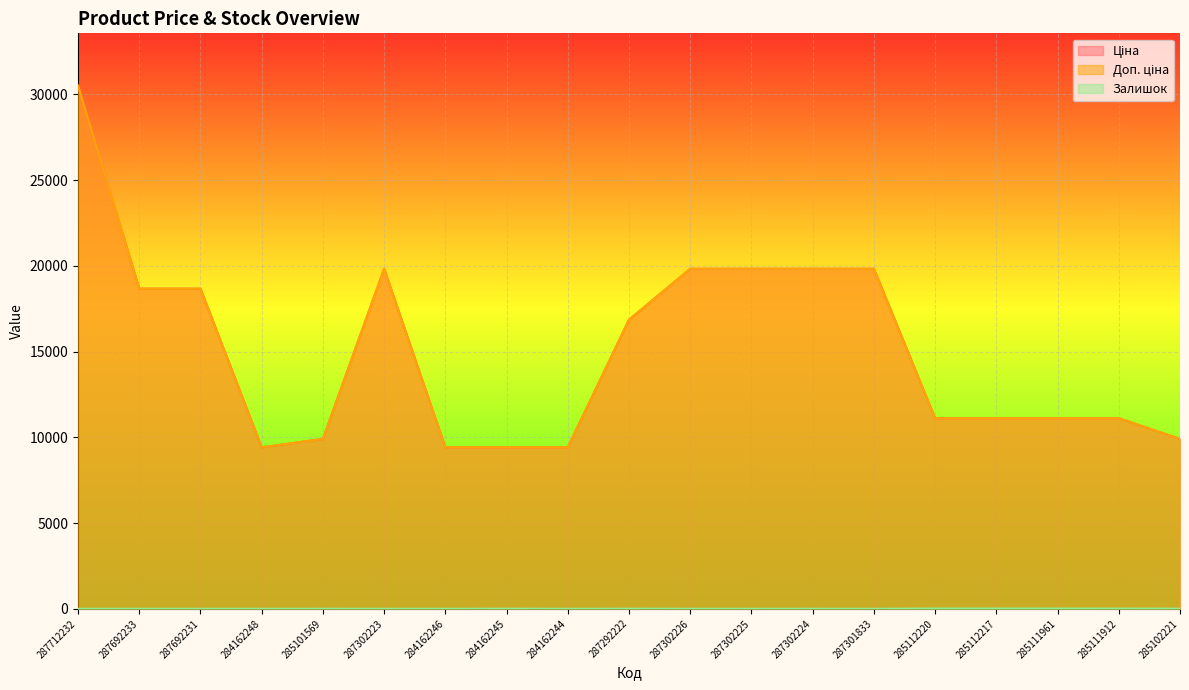

Reading left to right, extract all data points from this chart.

Ціна: 30512.3	18671.5	18671.5	9416.9	9908.5	19831.1	9416.9	9416.9	9416.9	16863.2	19831.1	19831.1	19831.1	19831.1	11113.6	11113.6	11113.6	11113.6	9908.5
Доп. ціна: 30512.3	18671.5	18671.5	9416.9	9908.5	19831.1	9416.9	9416.9	9416.9	16863.2	19831.1	19831.1	19831.1	19831.1	11113.6	11113.6	11113.6	11113.6	9908.5
Залишок: 0.0	0.0	0.0	0.0	3.0	1.0	0.0	7.0	0.0	5.0	2.0	0.0	3.0	0.0	17.0	17.0	16.0	14.0	8.0